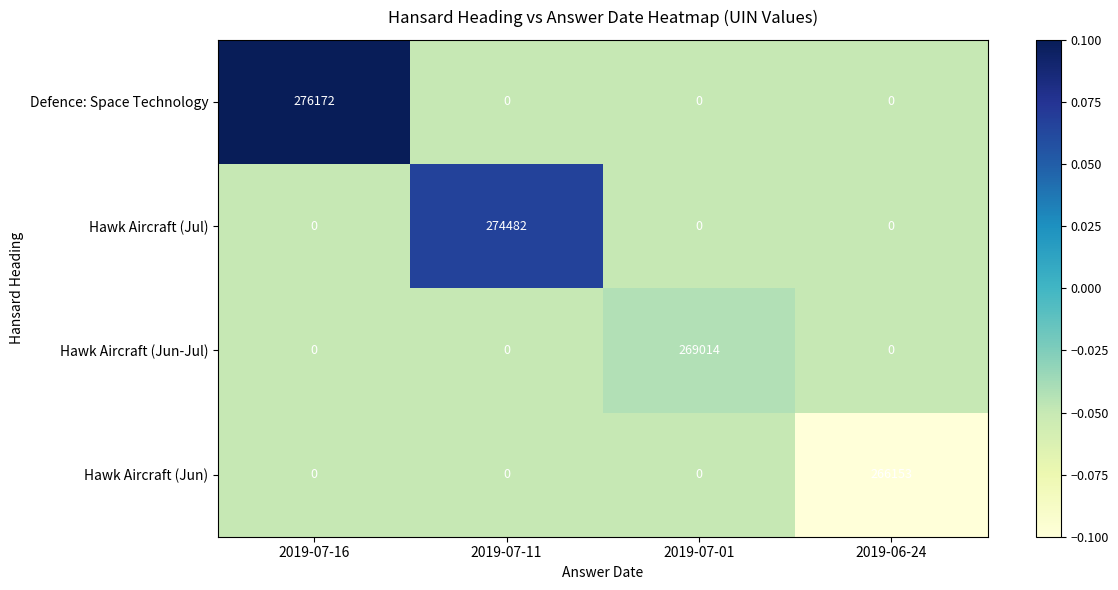

Which series changed the most between 2019-07-01 and 2019-06-24?

Hawk Aircraft (Jun-Jul)